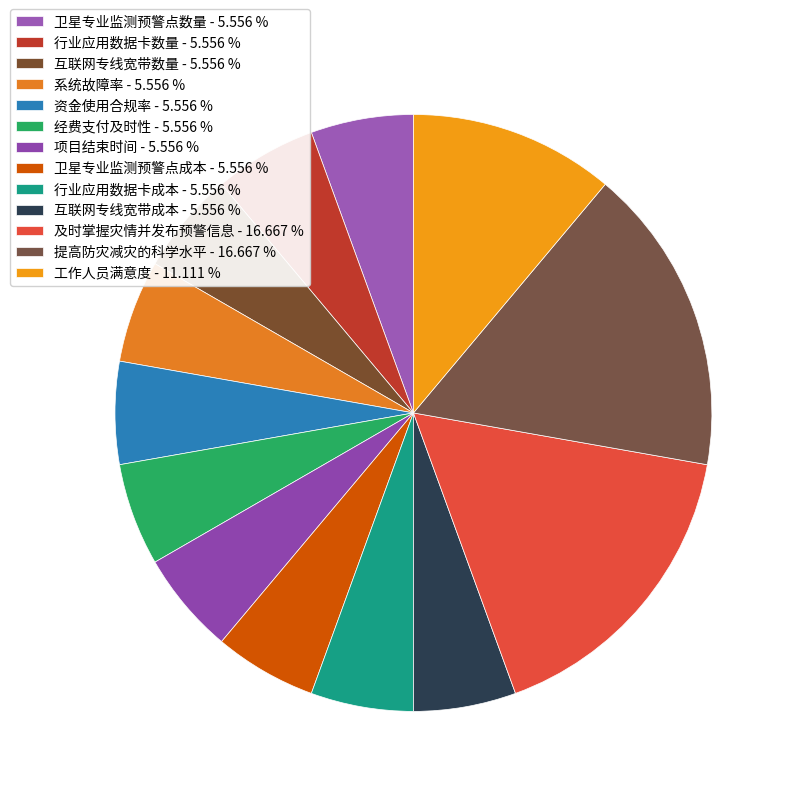

Rank the categories by value from highest to lowest.

及时掌握灾情并发布预警信息, 提高防灾减灾的科学水平, 工作人员满意度, 卫星专业监测预警点数量, 行业应用数据卡数量, 互联网专线宽带数量, 系统故障率, 资金使用合规率, 经费支付及时性, 项目结束时间, 卫星专业监测预警点成本, 行业应用数据卡成本, 互联网专线宽带成本